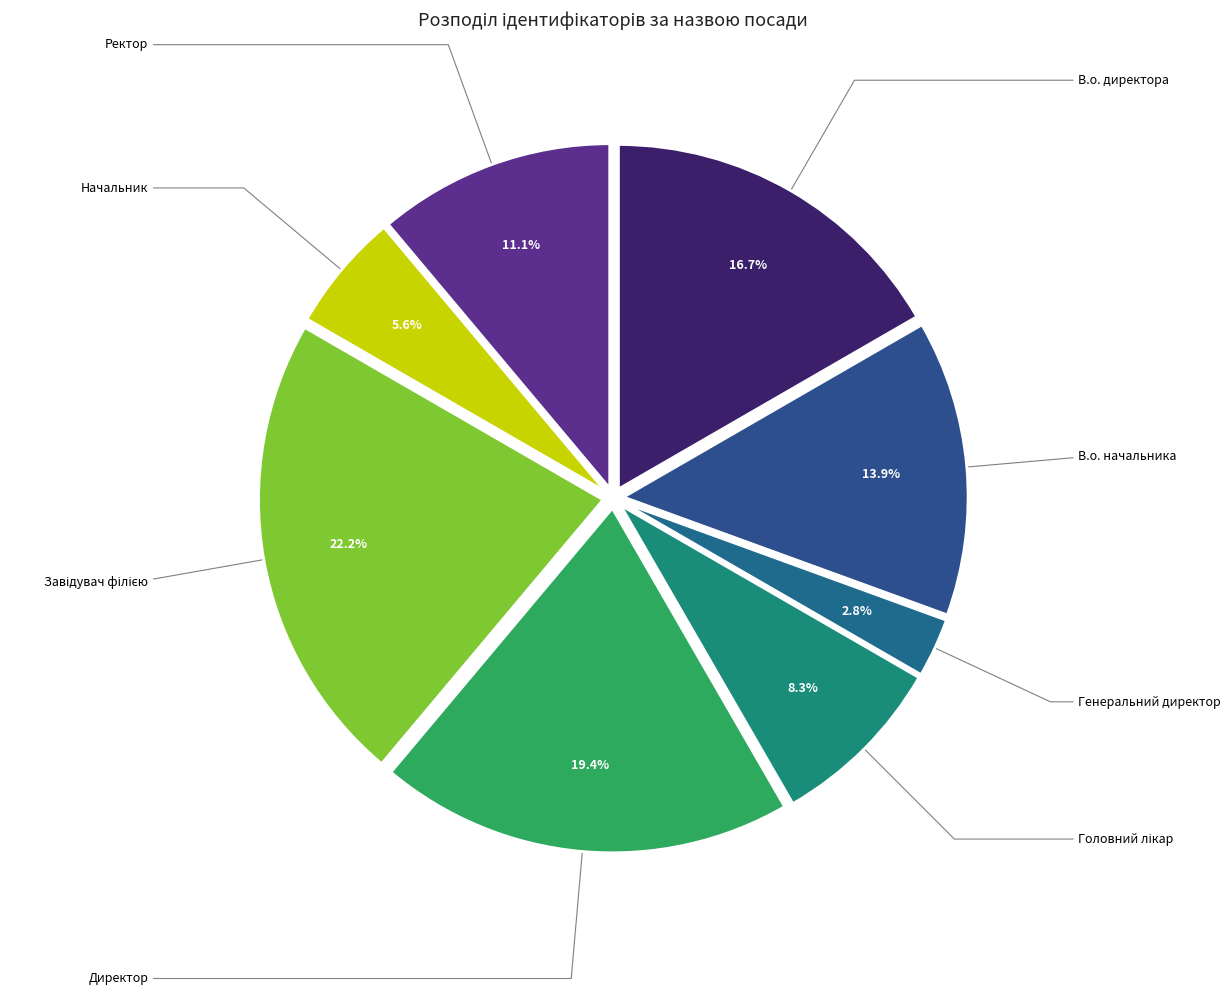

What is the smallest slice in the pie chart?

Генеральний директор